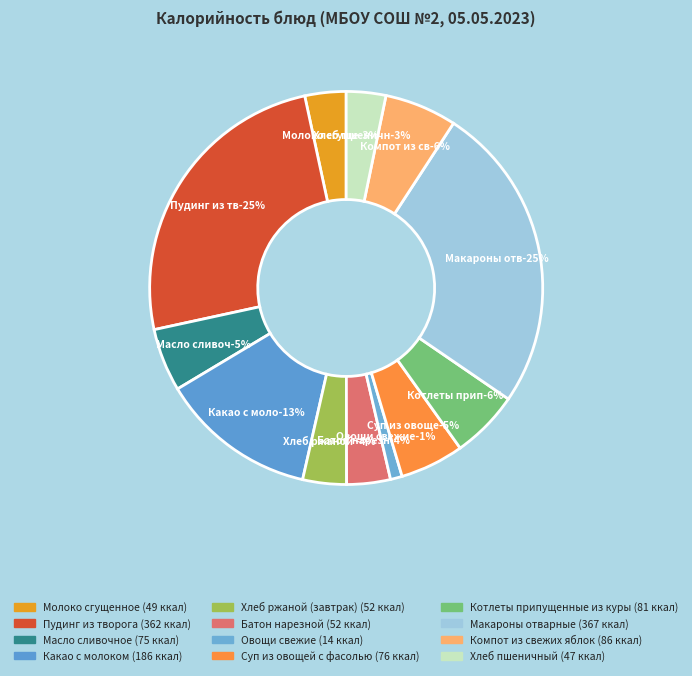

What percentage is the Хлеб пшеничный slice, to the nearest percent?

3%